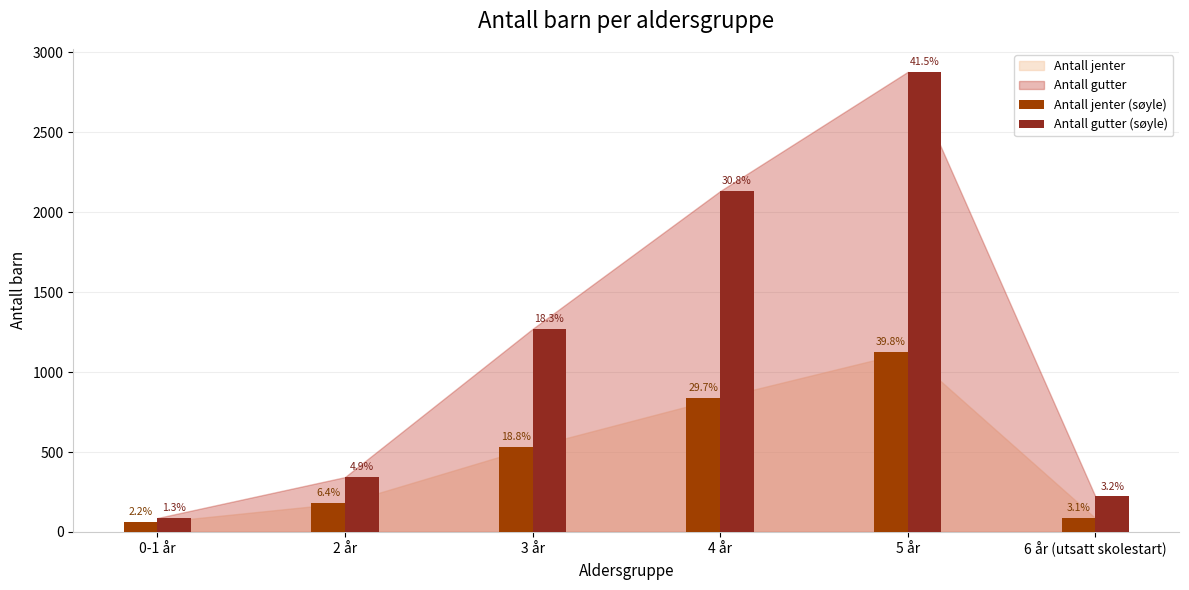

What is the spread (max minus min) of values at 3 år?

738